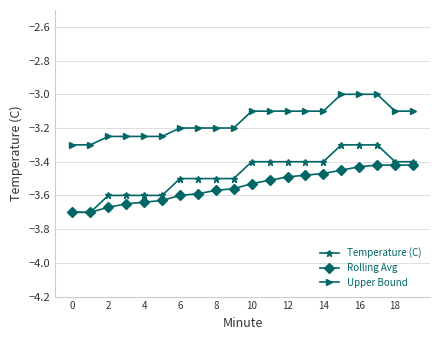

What are all the series names shown in the legend?

Temperature (C), Rolling Avg, Upper Bound